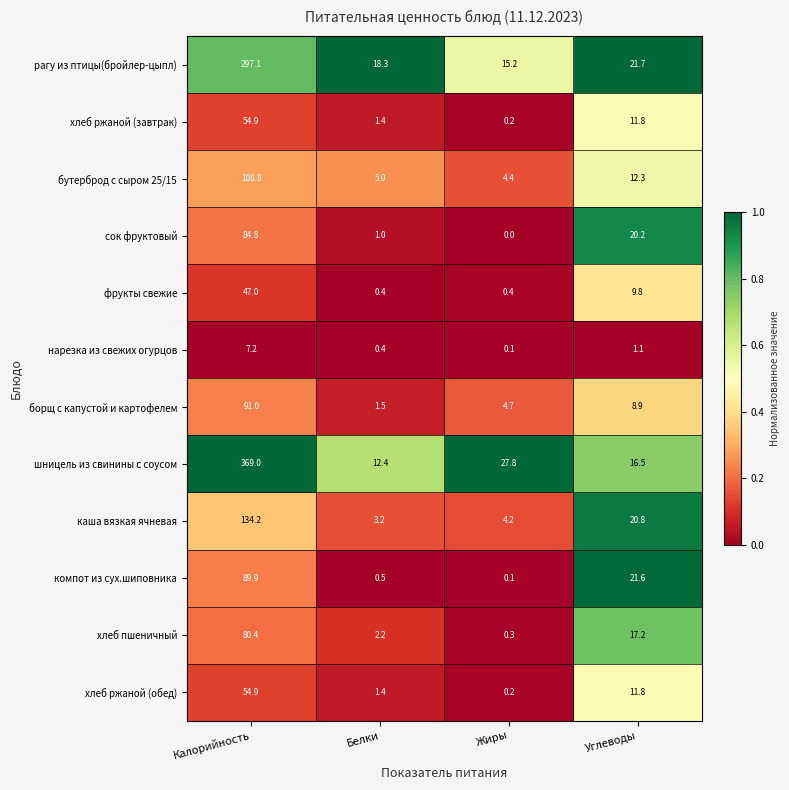

What is the total value across all series at Белки?

47.7